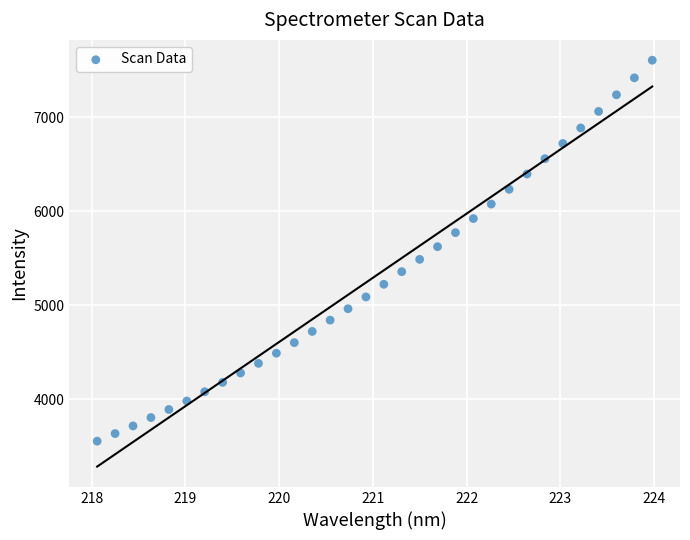

What is the range of X values (max minus min)?

5.9